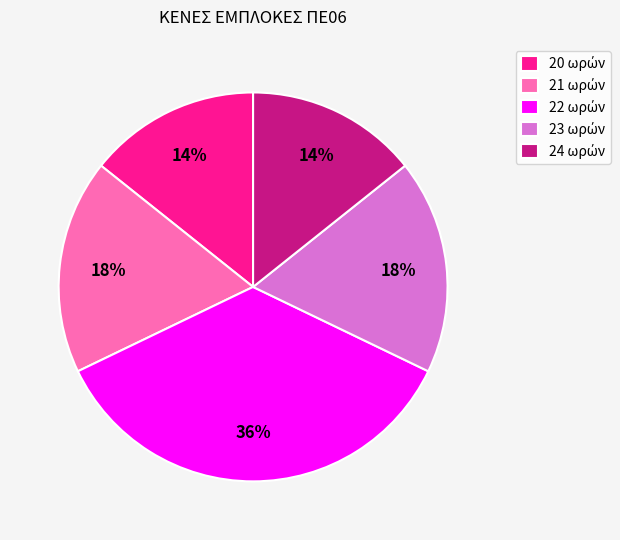

Does any single category account for the majority?

No